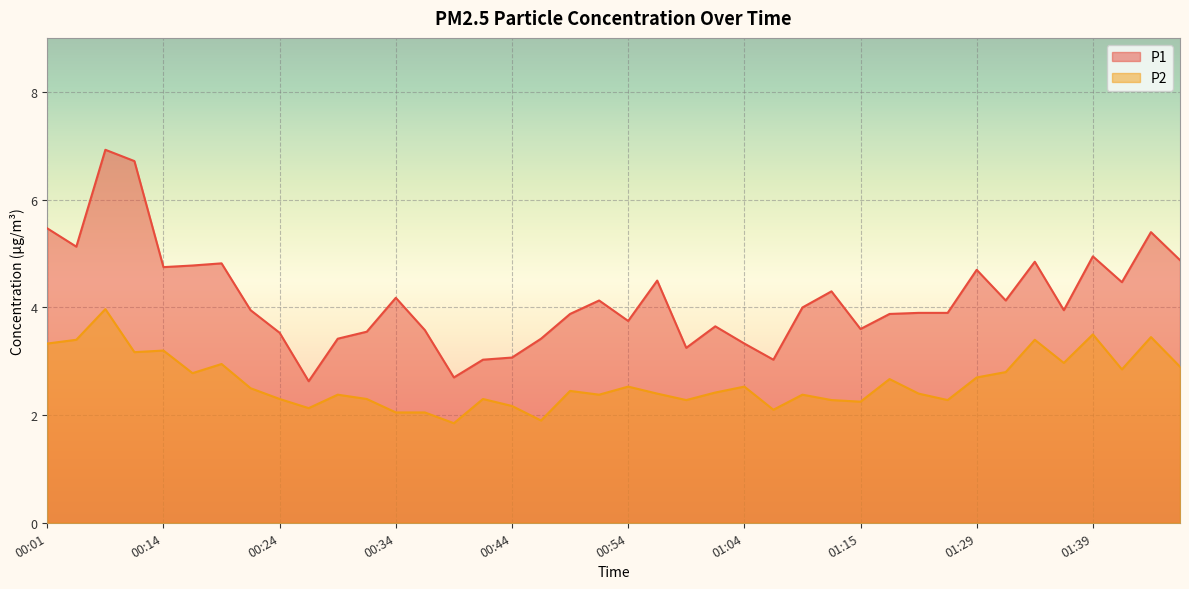

What is the spread (max minus min) of values at 00:29?

1.0